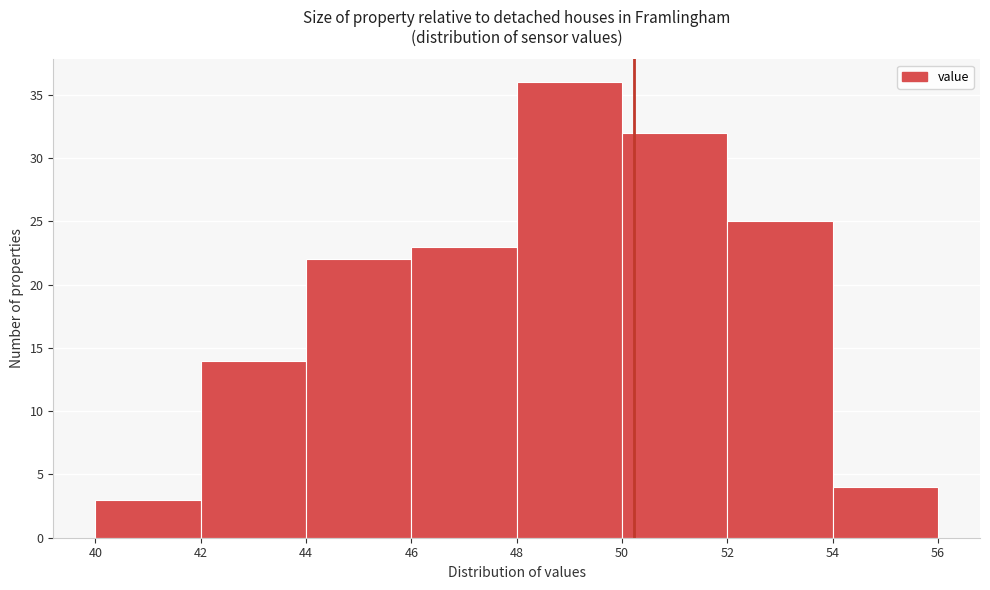

Reading left to right, list every bar in this chart as the range it spans on the x-axis followed by its height. The values are not printed on the chart, so give them approximately, as read against the axis.

40 to 42: 3
42 to 44: 14
44 to 46: 22
46 to 48: 23
48 to 50: 36
50 to 52: 32
52 to 54: 25
54 to 56: 4